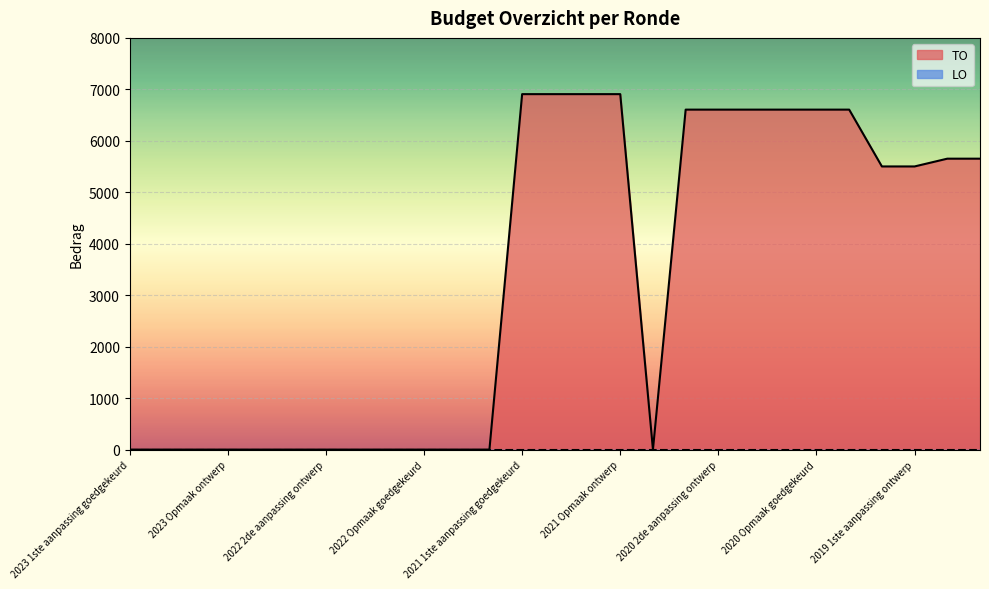

At which category does the chart reach its minimum across all series?

2023 1ste aanpassing goedgekeurd